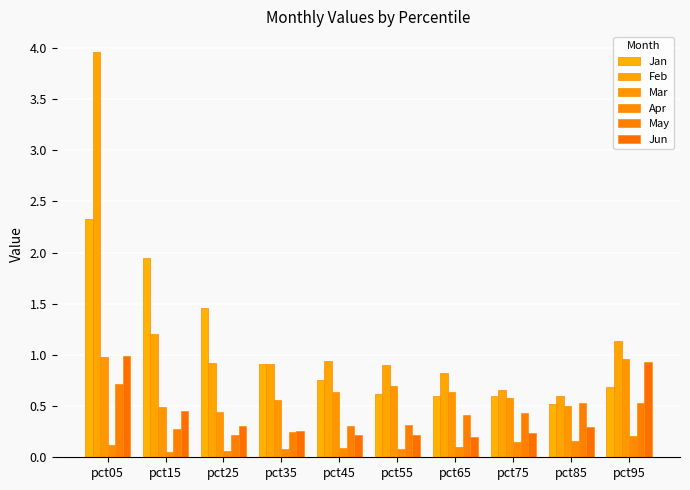

What is the value of the Apr bar at the 6th from the left?

0.1